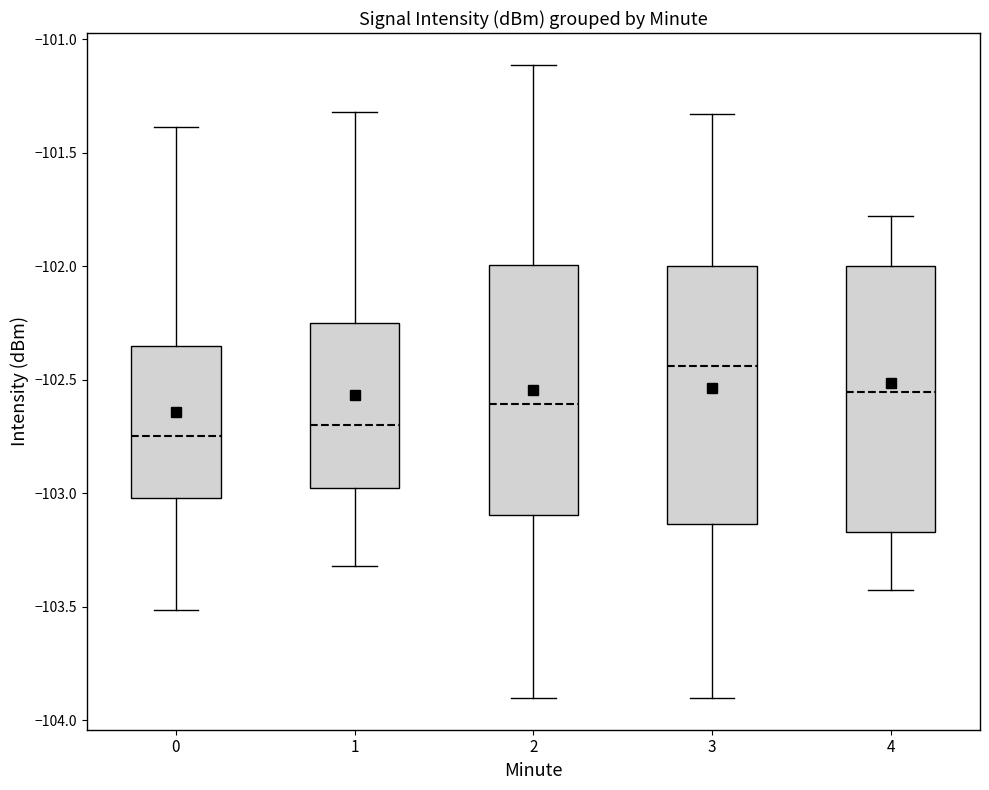

Reading left to right, transcribe this box plot: for each box, give where its median line is, the range the box spans, and where its two whiskers end, as read against the y-axis. The values are not printed on the chart, so give them approximately, as read against the axis.

0: median -102.75, box -103.00 to -102.35, whiskers -103.50 to -101.40
1: median -102.70, box -103.00 to -102.25, whiskers -103.30 to -101.30
2: median -102.60, box -103.10 to -102.00, whiskers -103.90 to -101.10
3: median -102.45, box -103.15 to -102.00, whiskers -103.90 to -101.35
4: median -102.55, box -103.15 to -102.00, whiskers -103.45 to -101.80